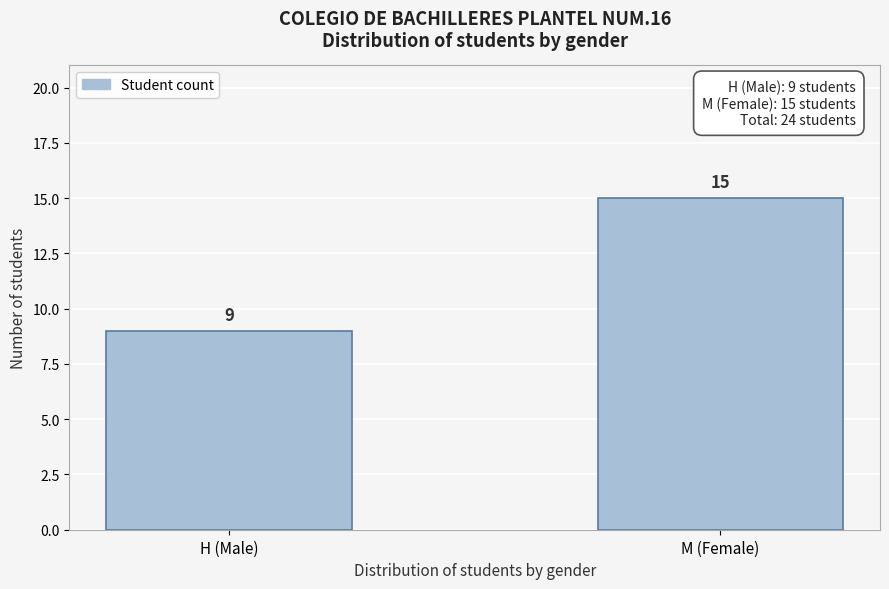

Reading left to right, extract all data points from this chart.

9	15